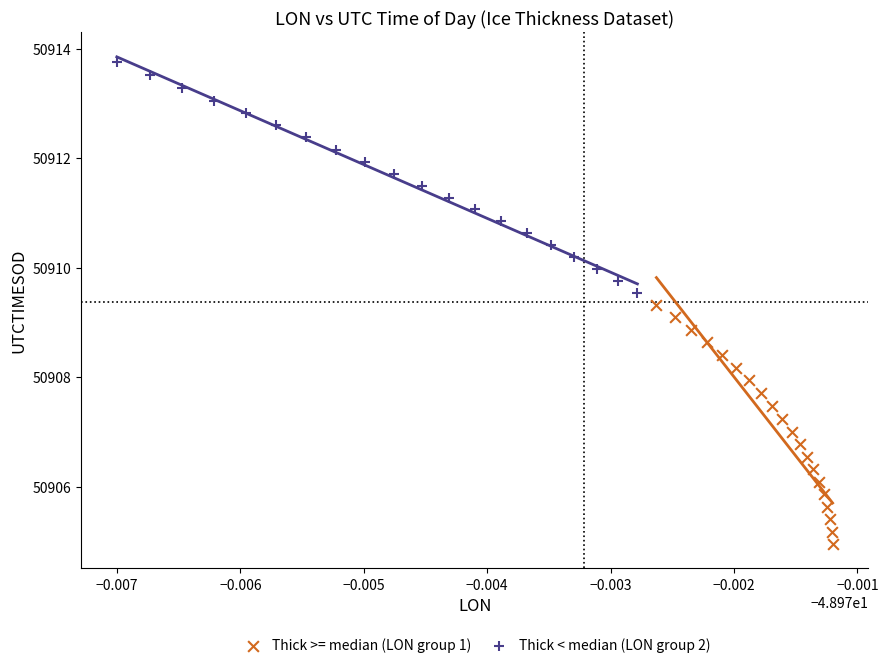

Which series contains the lowest Y value?

Thick >= median (LON group 1)